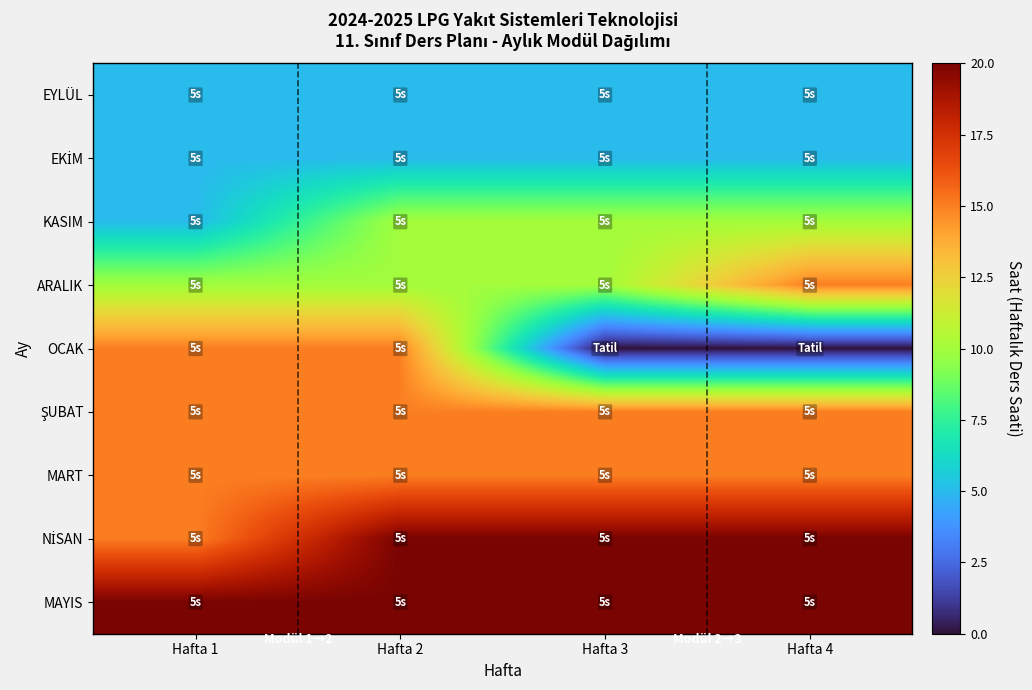

Between Hafta 1 and Hafta 4, which series saw the biggest shift?

OCAK